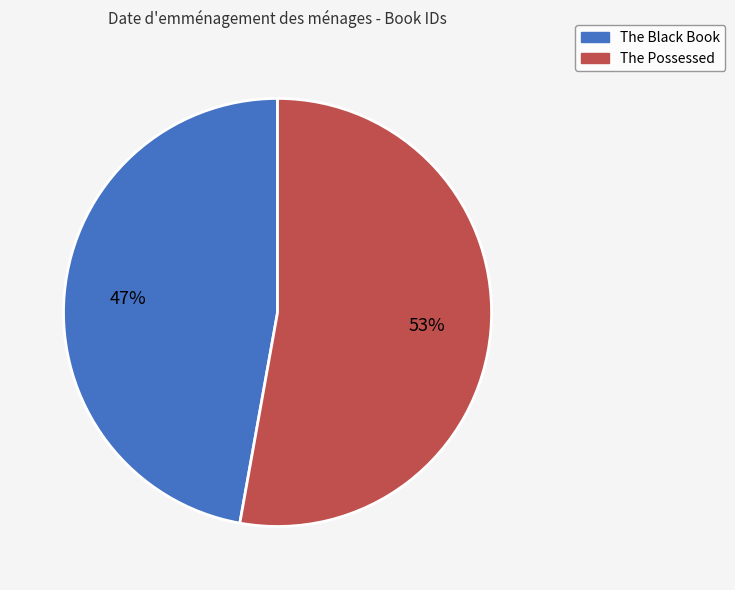

To the nearest percent, what is the average slice percentage?

50%